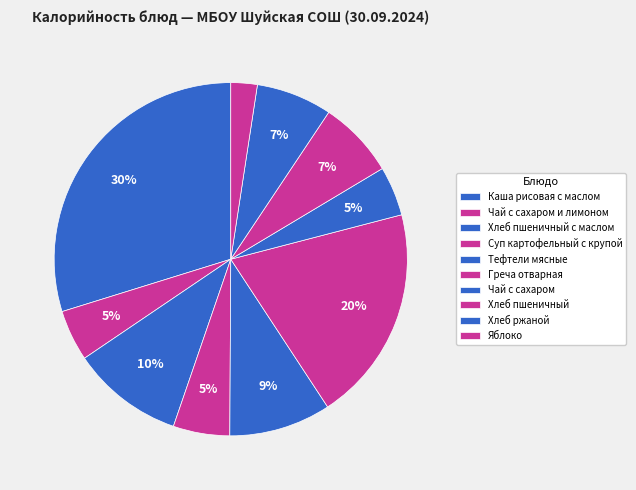

Does Яблоко account for over 50% of the chart?

No